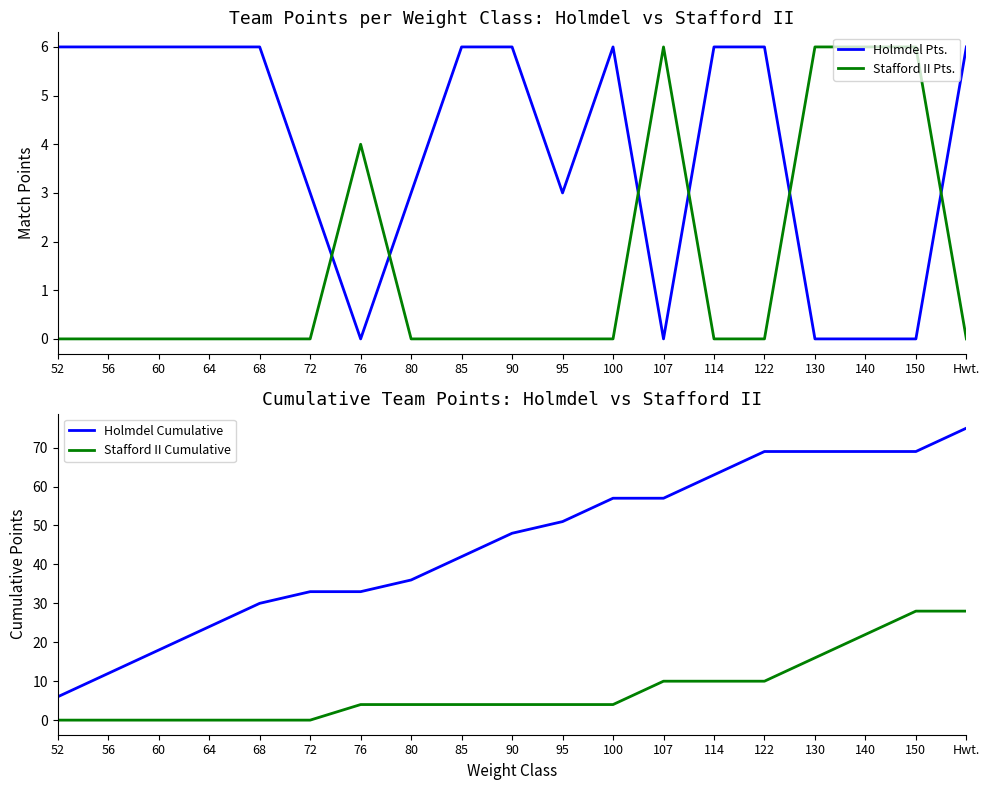

What is the difference between the Holmdel Pts. values at Hwt. and 130?

6